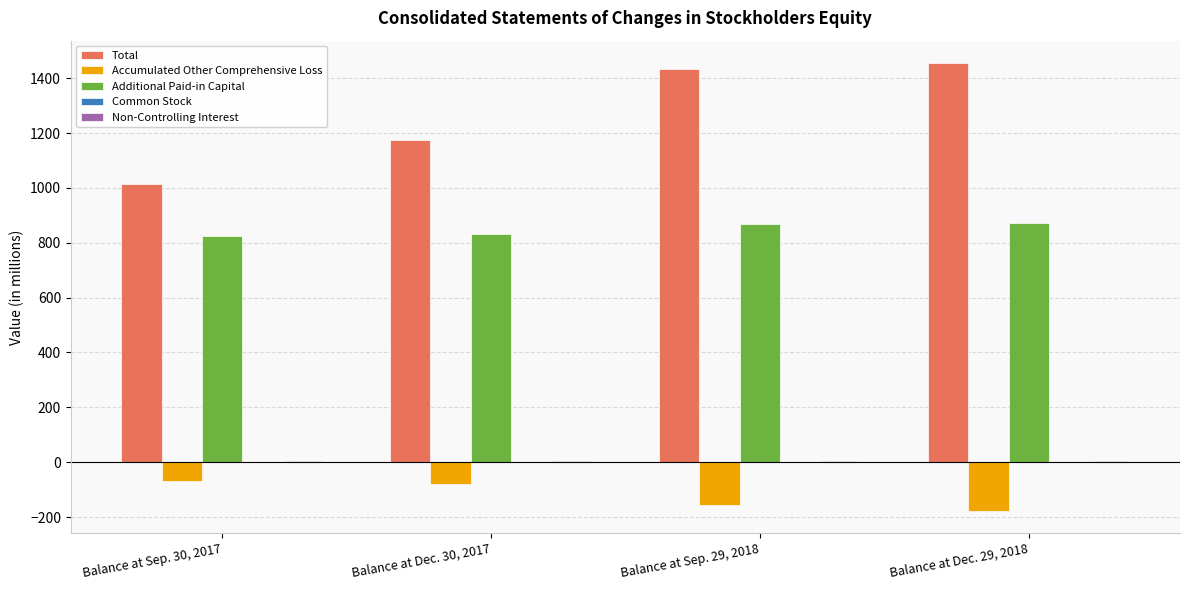

What is the highest value of the Accumulated Other Comprehensive Loss series?

-68